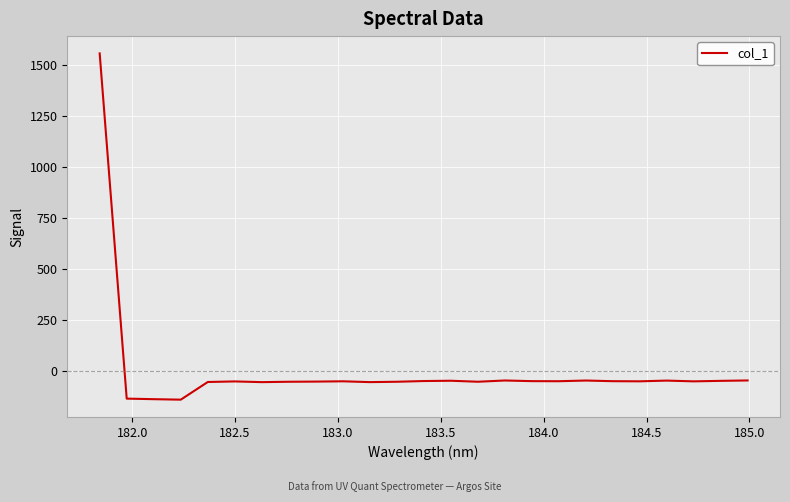

What is the smallest value displayed?

-138.4